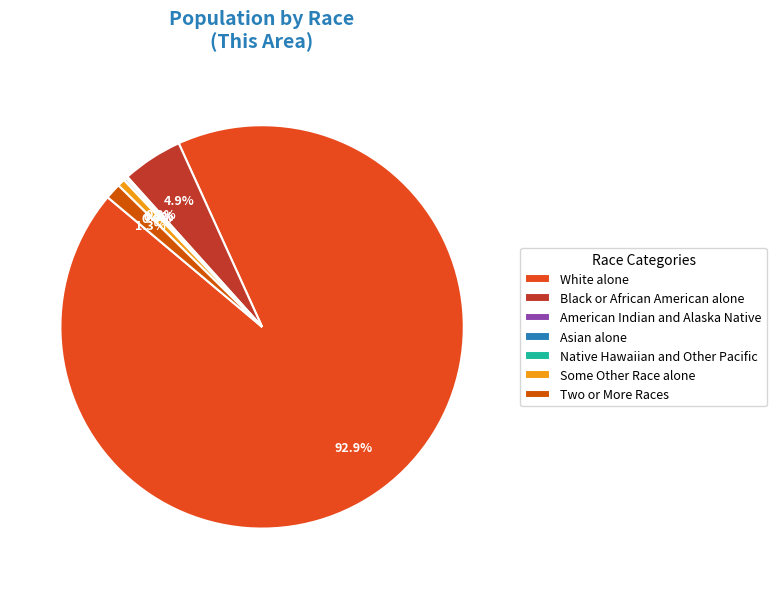

How many slices are in this pie chart?

7